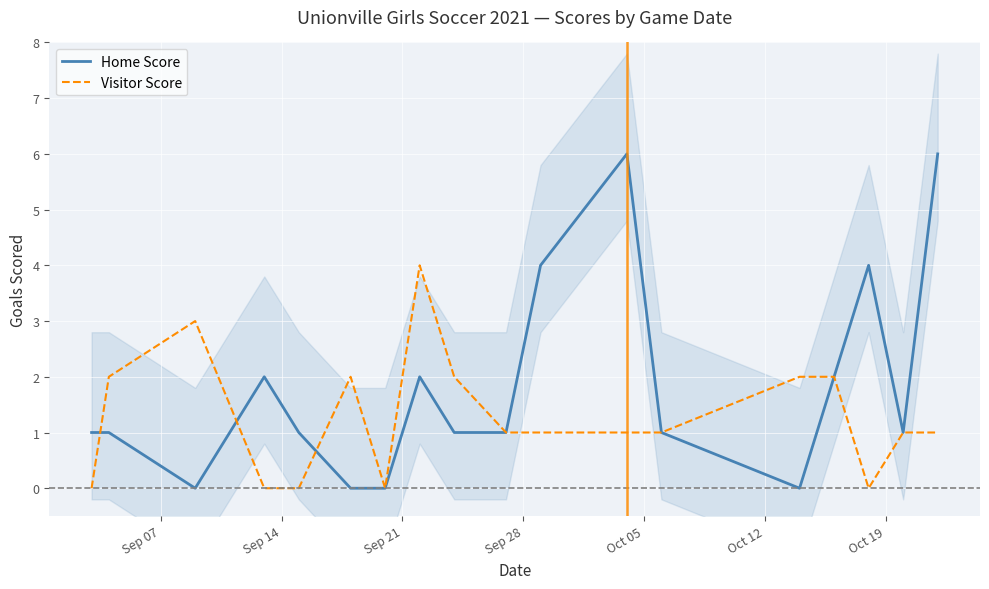

Which series ends up on top after the final intersection of Visitor Score and Home Score?

Visitor Score